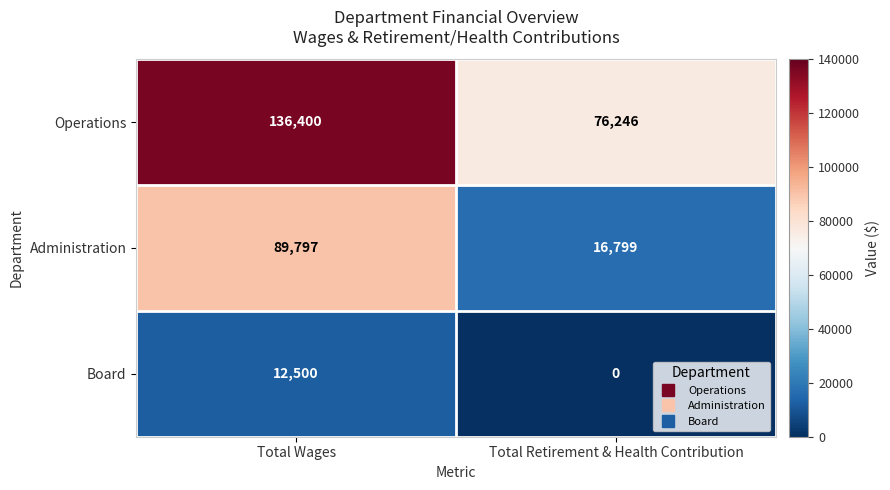

What is the maximum value shown in the chart?

136400